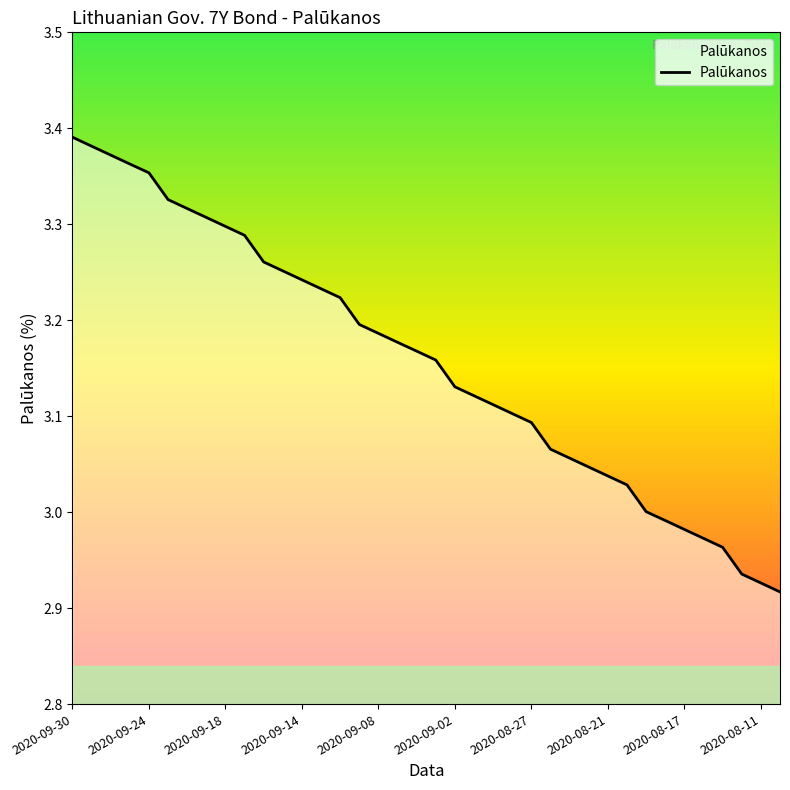

How many lines are shown in the chart?

1